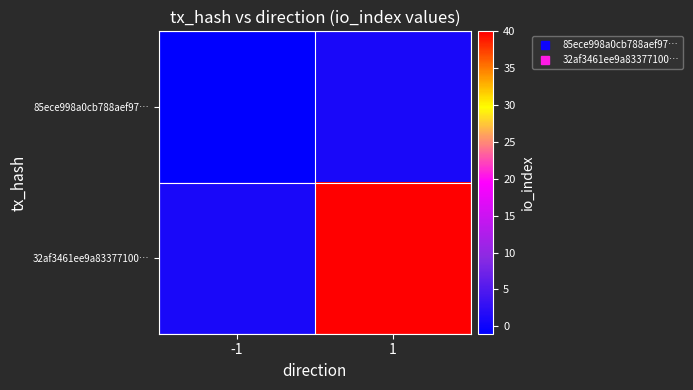

What is the minimum value shown in the chart?

-1